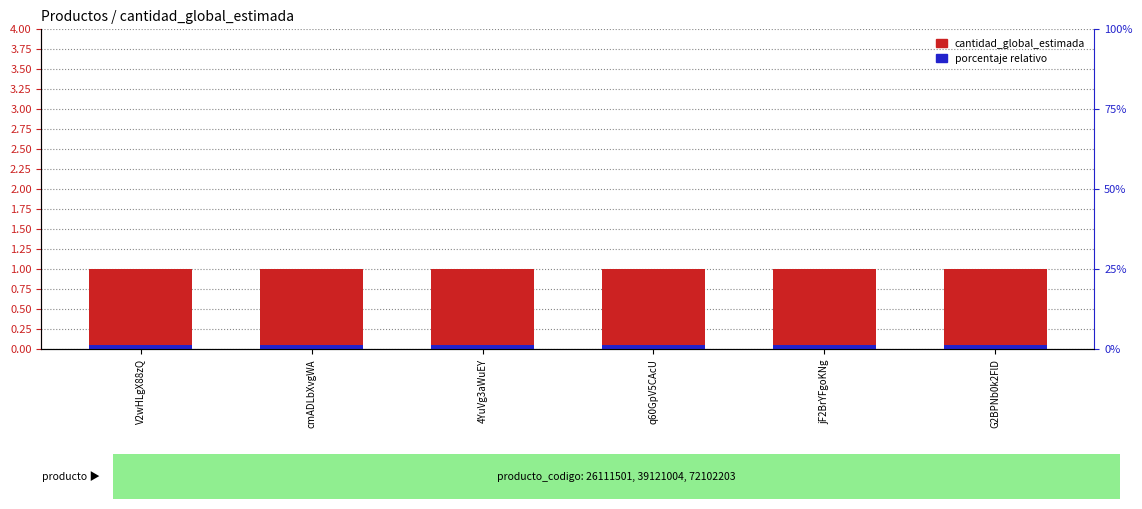

Reading left to right, extract all data points from this chart.

cantidad_global_estimada: 1.0	1.0	1.0	1.0	1.0	1.0
porcentaje relativo: 0.1	0.1	0.1	0.1	0.1	0.1